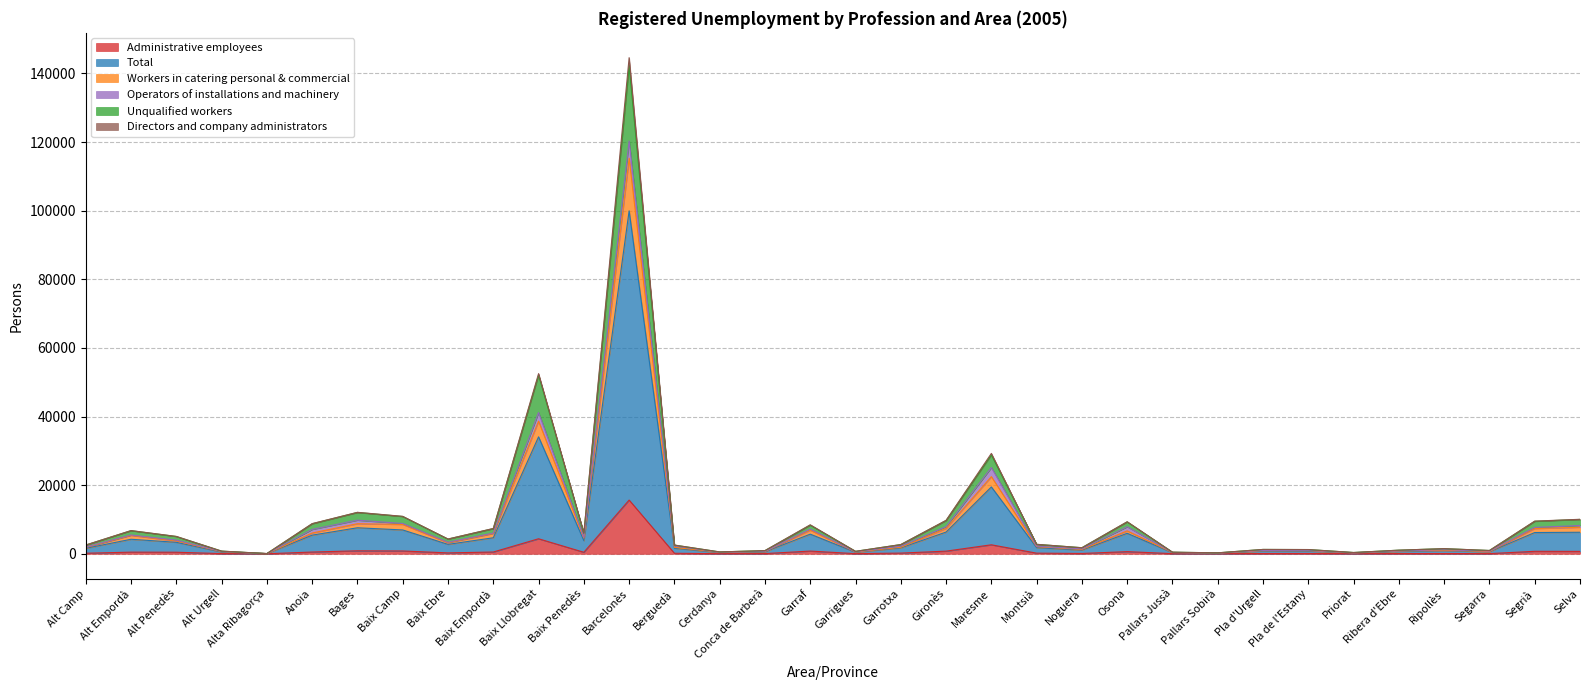

How many interior local valleys does the Workers in catering personal & commercial series have?

9